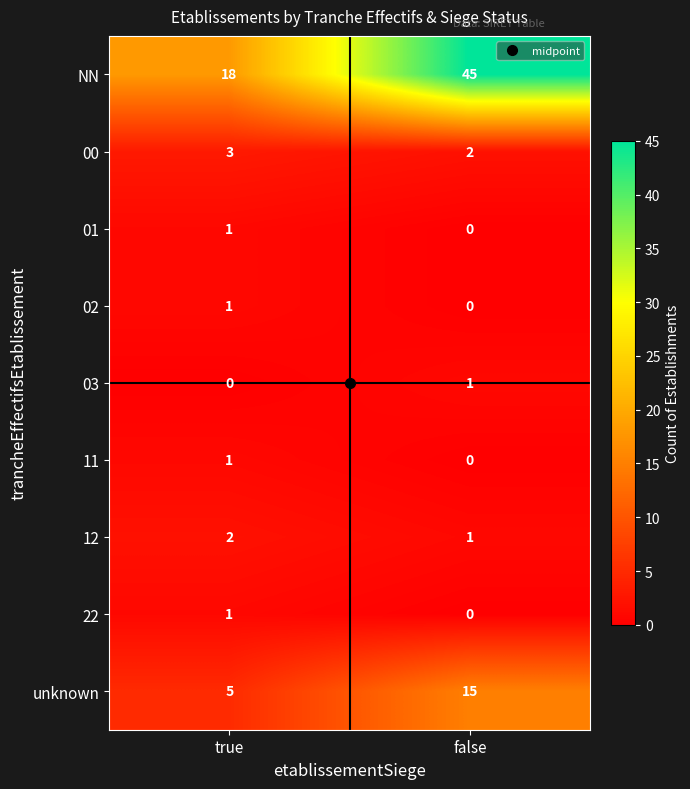

What is the difference between the maximum and minimum values in the NN series?

27